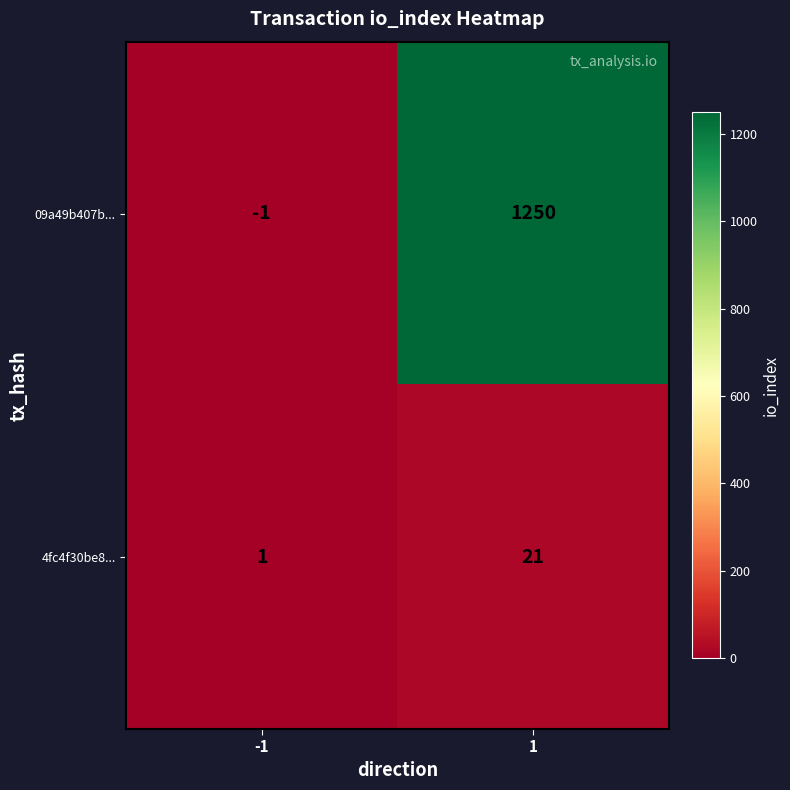

Reading left to right, list all the values displayed in this chart.

09a49b407b...: -1=-1	1=1250
4fc4f30be8...: -1=1	1=21